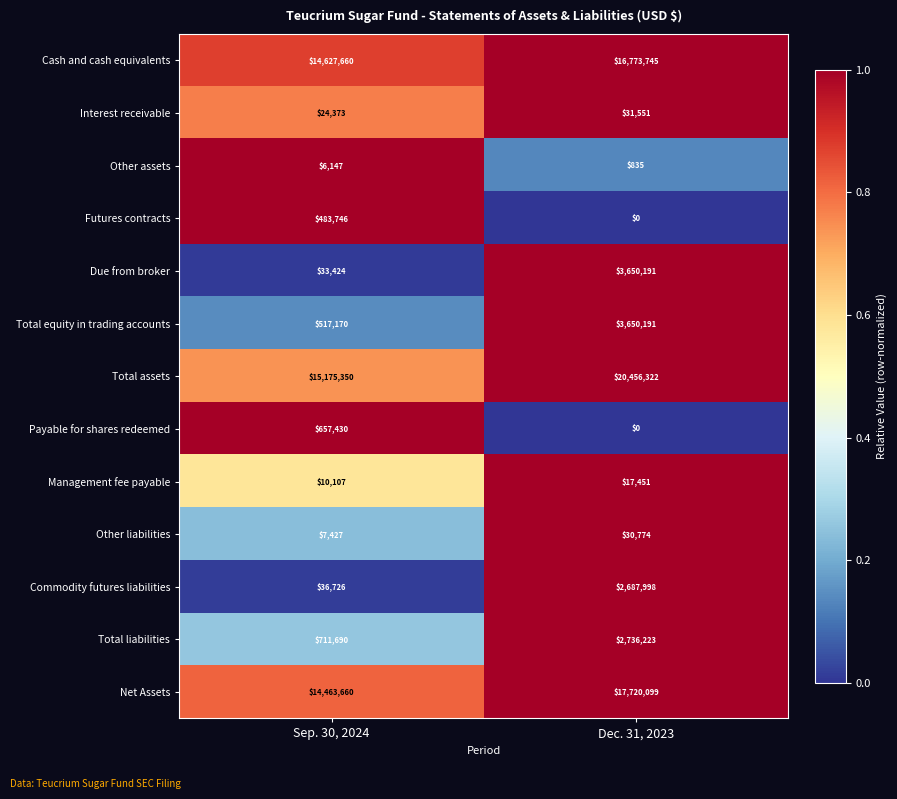

Which series has the widest spread of values?

Total assets